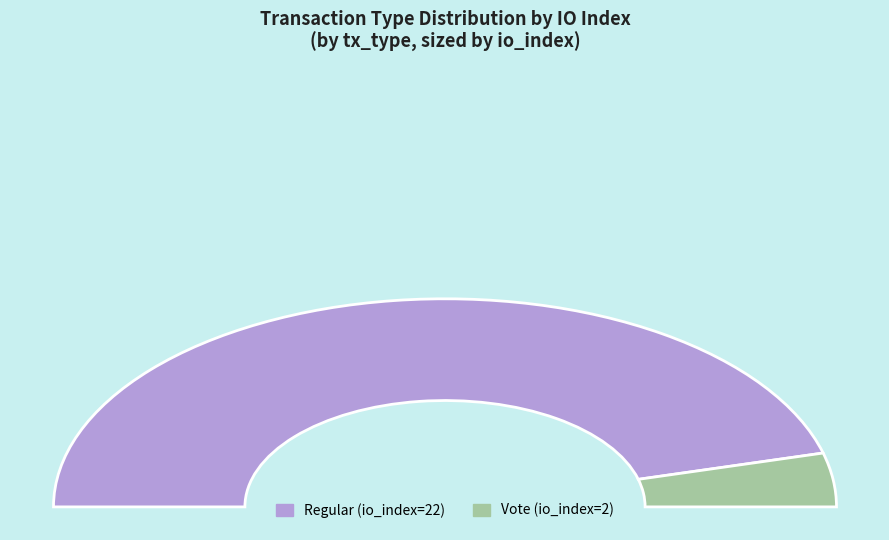

Is it true that Regular (io_index=22) is 92% of the pie?

True